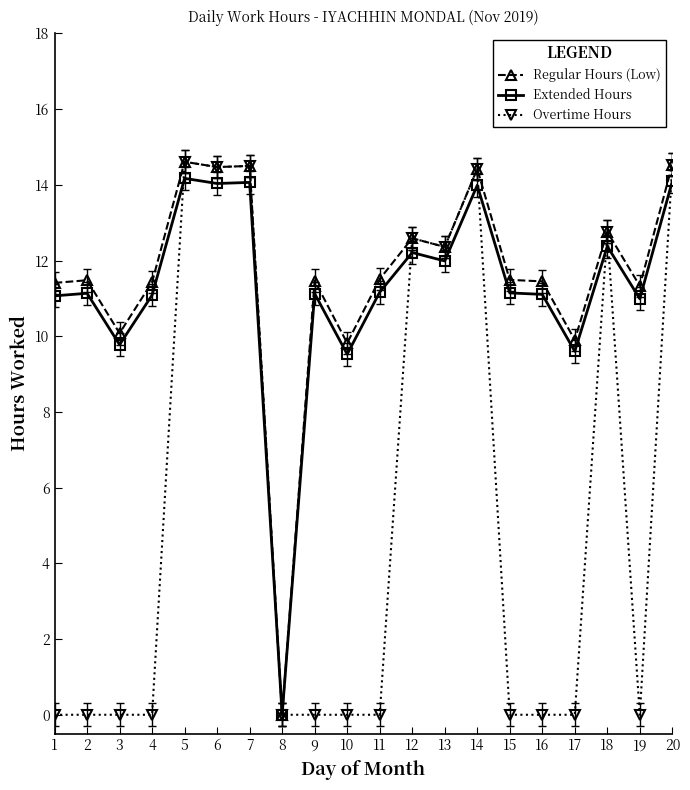

True or false: Overtime Hours has more than 2 interior local peaks.

True